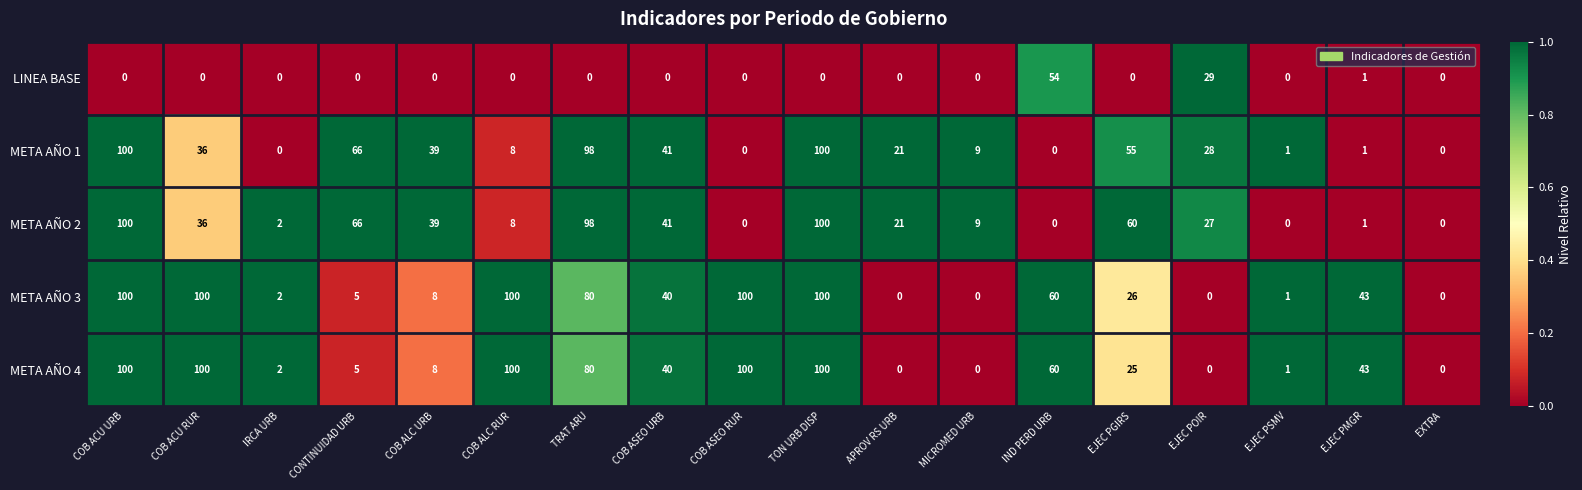

What is the maximum value for META AÑO 3?

100